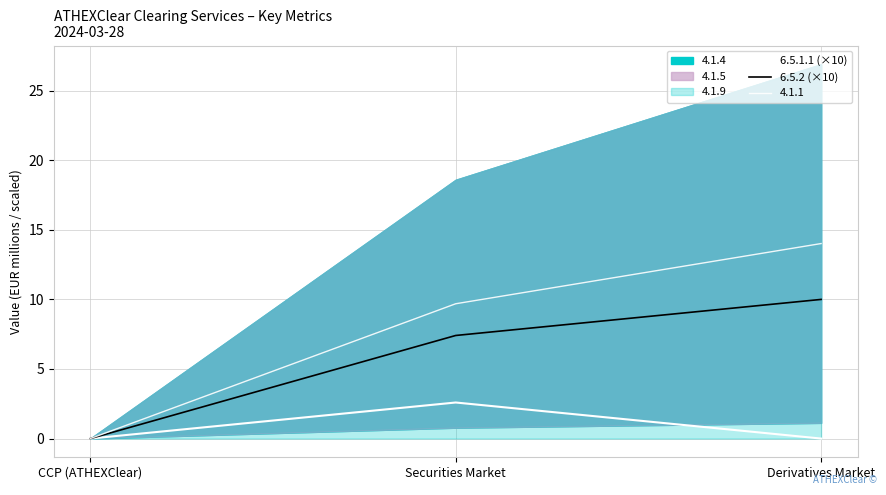

Is it true that 6.5.1.1 (×10) equals 0.0 at CCP (ATHEXClear)?

True